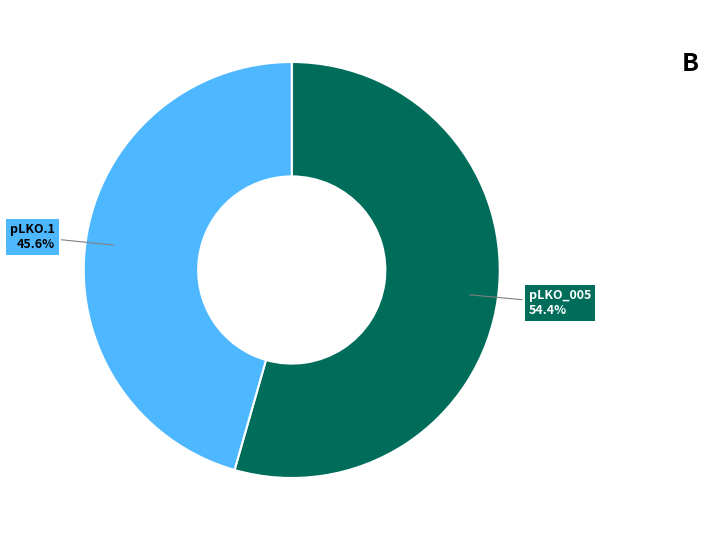

To the nearest percent, what is the difference between the largest and smallest slice percentages?

9%